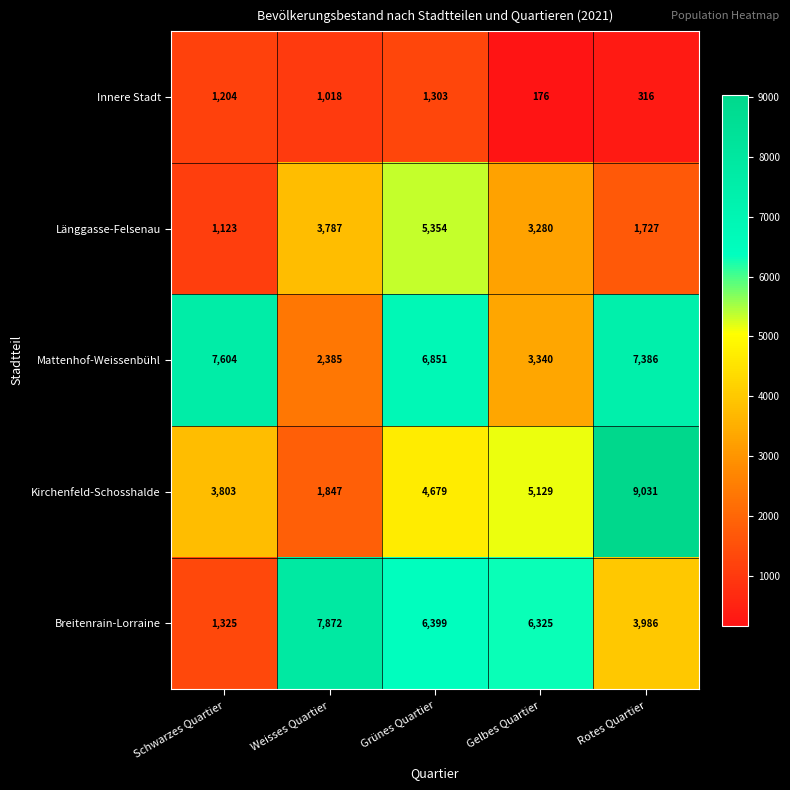

Reading left to right, what are all the values shown in this chart?

Innere Stadt: 1204	1018	1303	176	316
Länggasse-Felsenau: 1123	3787	5354	3280	1727
Mattenhof-Weissenbühl: 7604	2385	6851	3340	7386
Kirchenfeld-Schosshalde: 3803	1847	4679	5129	9031
Breitenrain-Lorraine: 1325	7872	6399	6325	3986